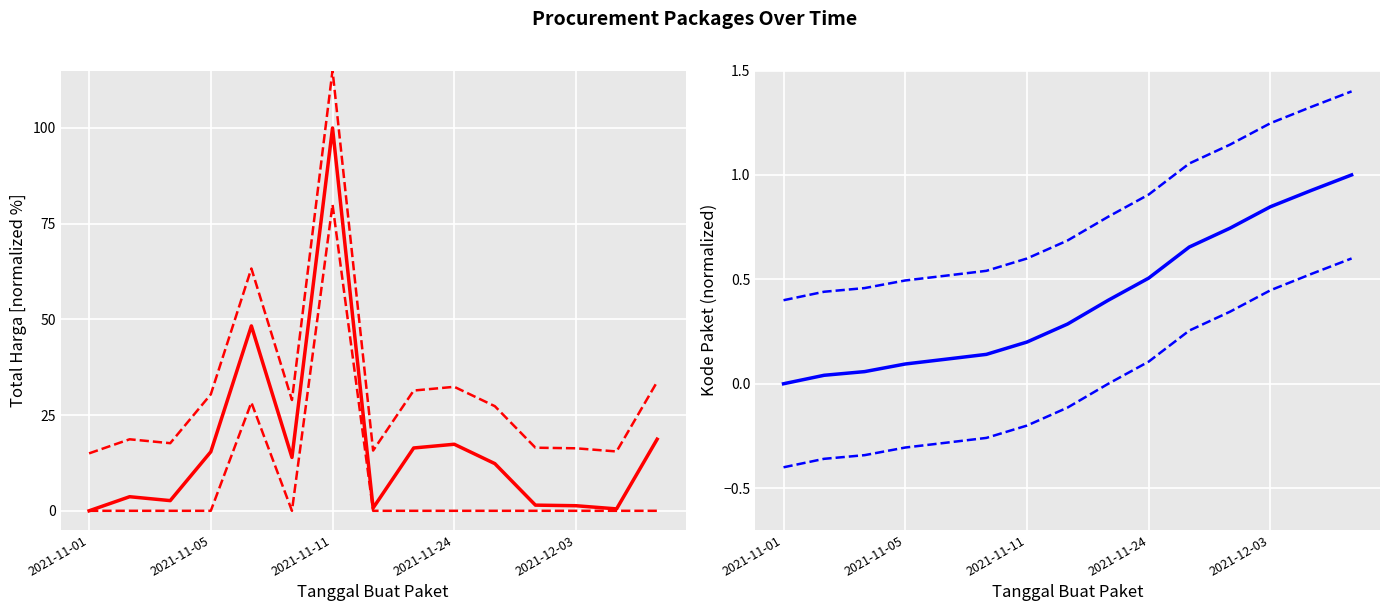

Between 2021-11-24 and 2021-11-05, which is larger?

2021-11-24